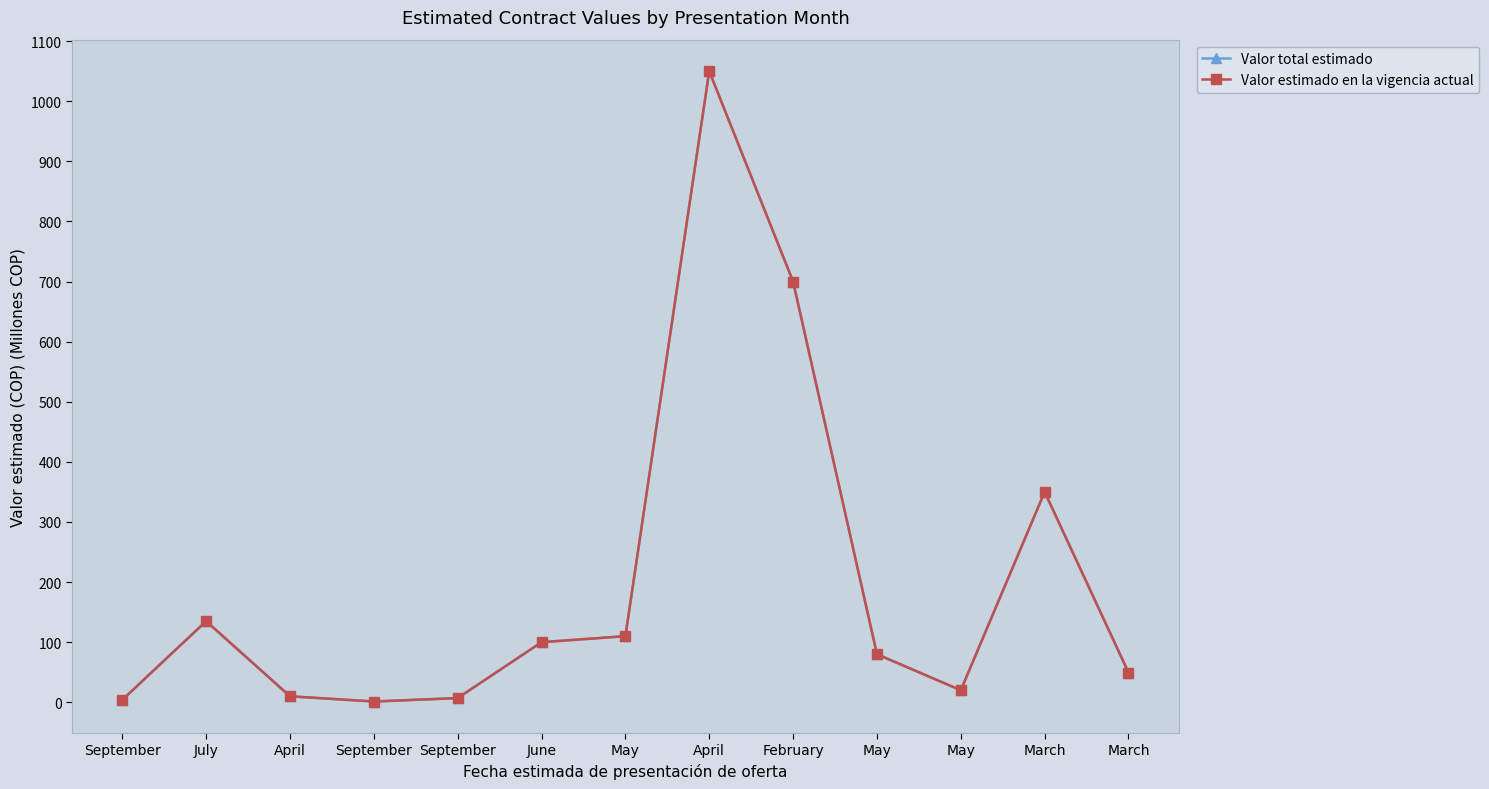

What is the total value across all series at May?

220.0